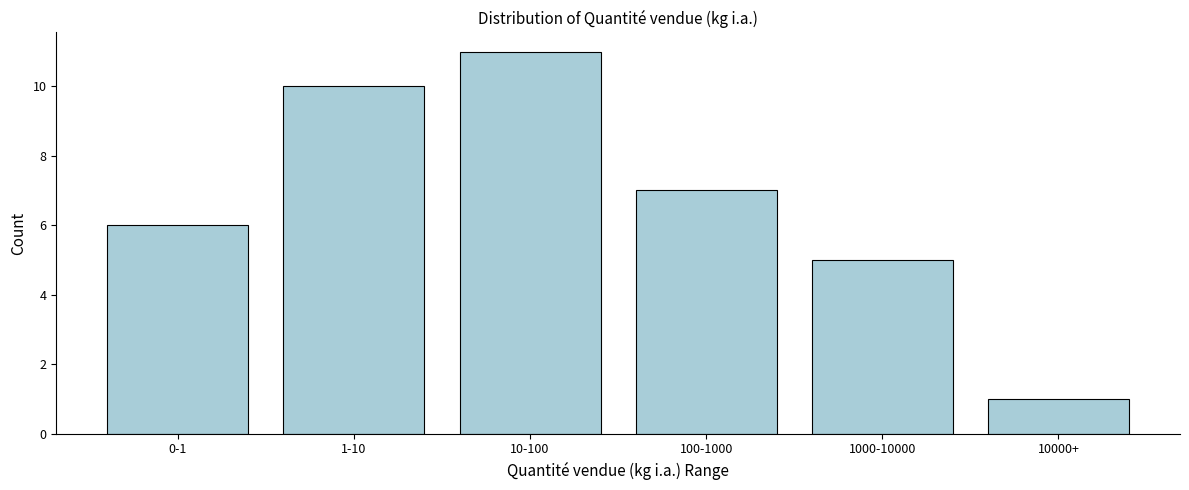

Reading left to right, what are all the values shown in this chart?

6	10	11	7	5	1